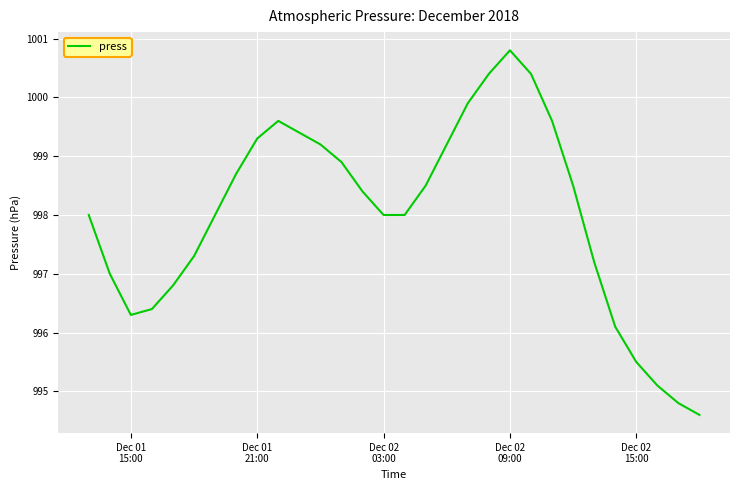

What is the smallest value displayed?

994.6